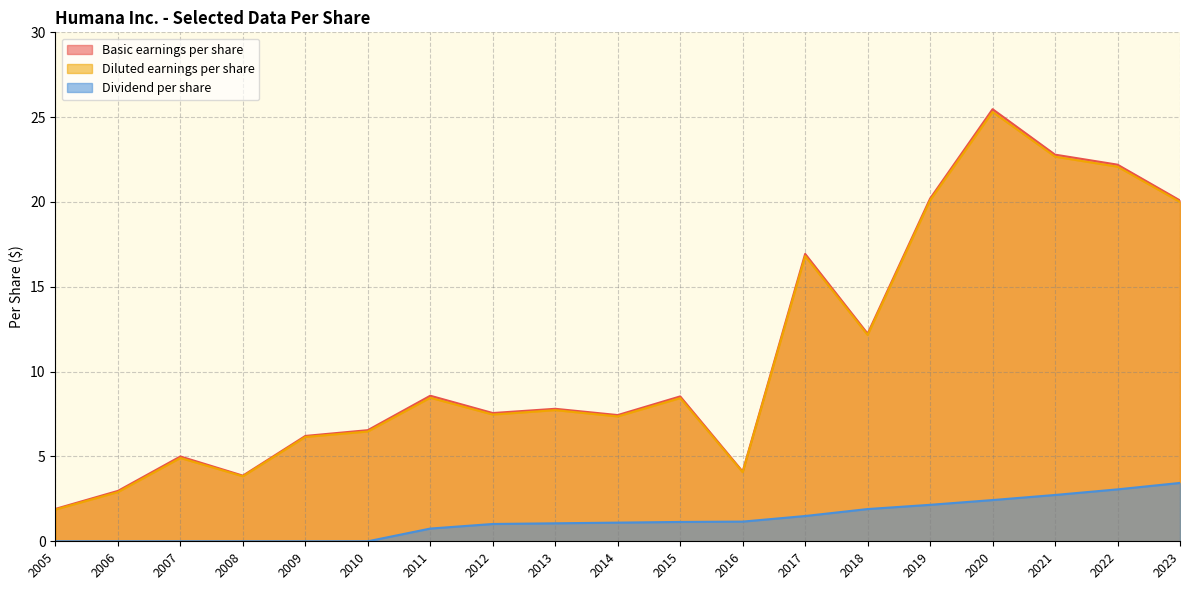

How many values in the Basic earnings per share series are below 7?

7